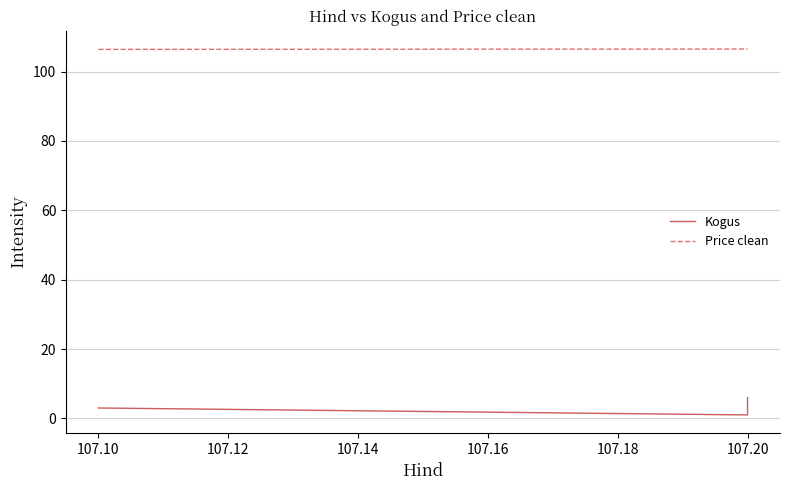

What is the smallest value displayed?

1.0